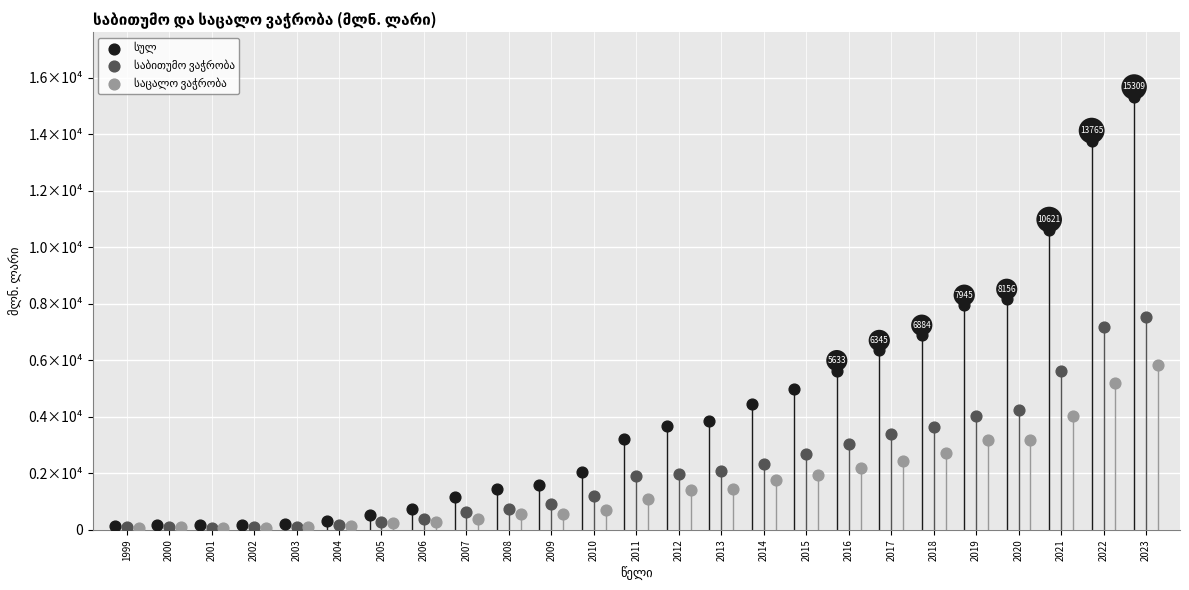

What are all the series names shown in the legend?

სულ, საბითუმო ვაჭრობა, საცალო ვაჭრობა